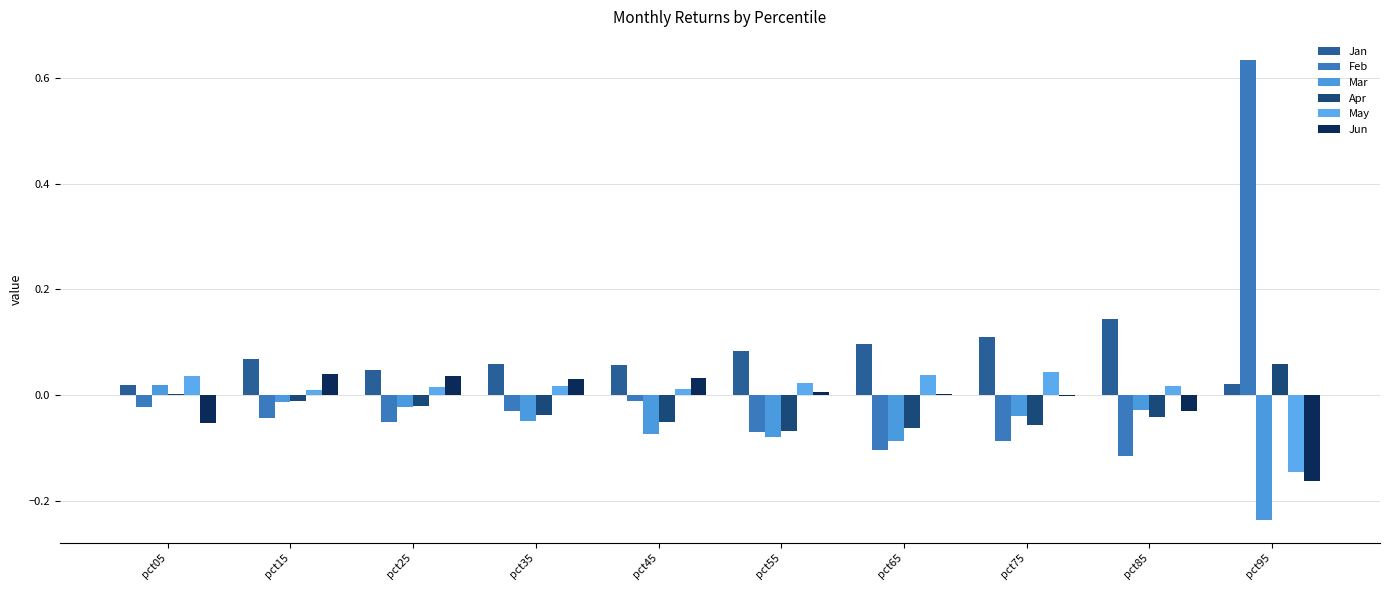

Count the number of categories in the chart.

10